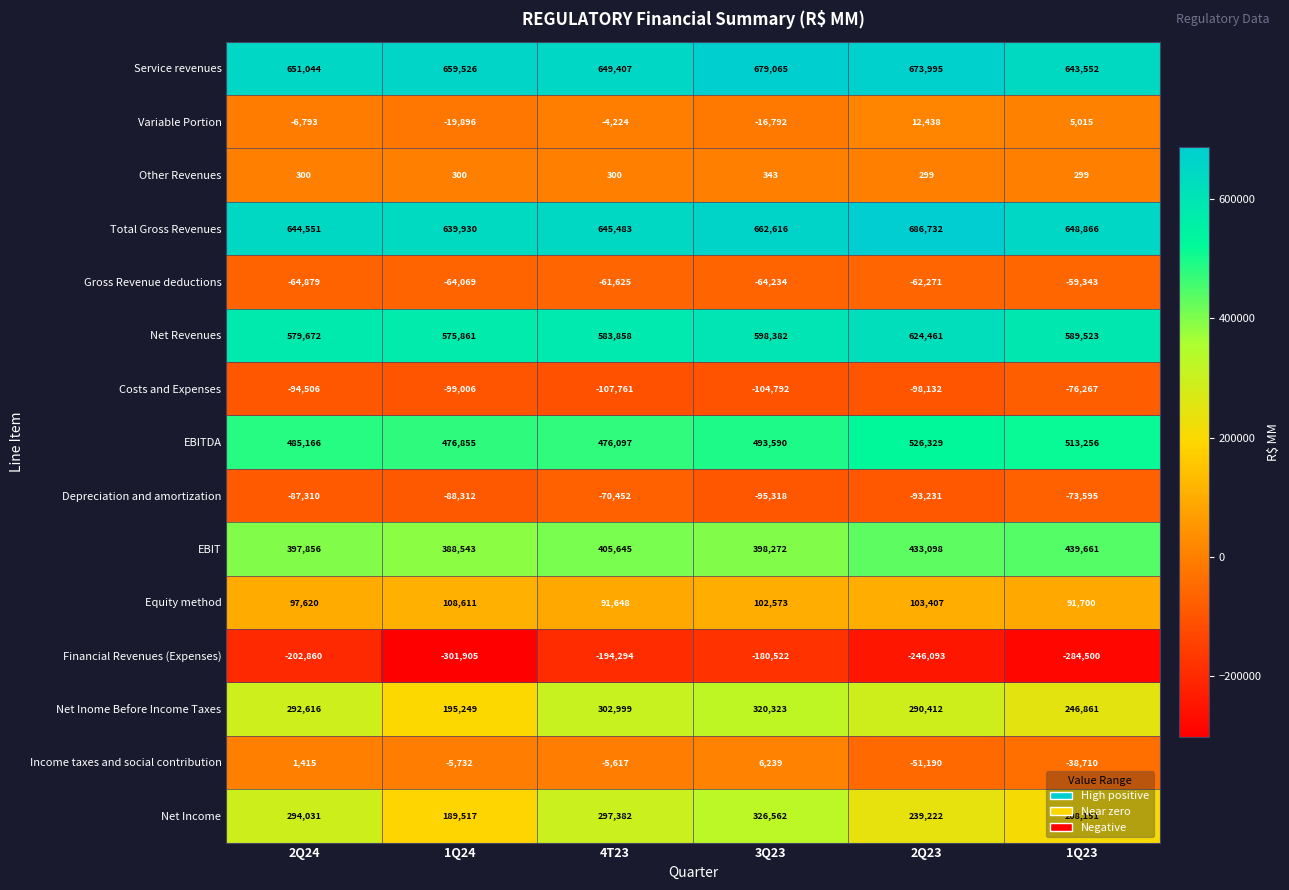

Count the number of data series in this chart.

15